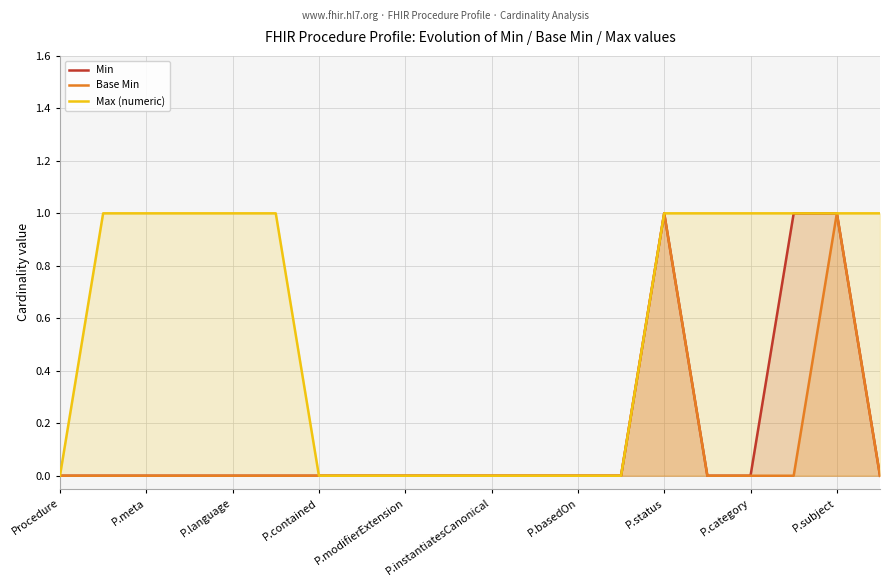

Between P.contained and P.category, which is larger?

P.contained